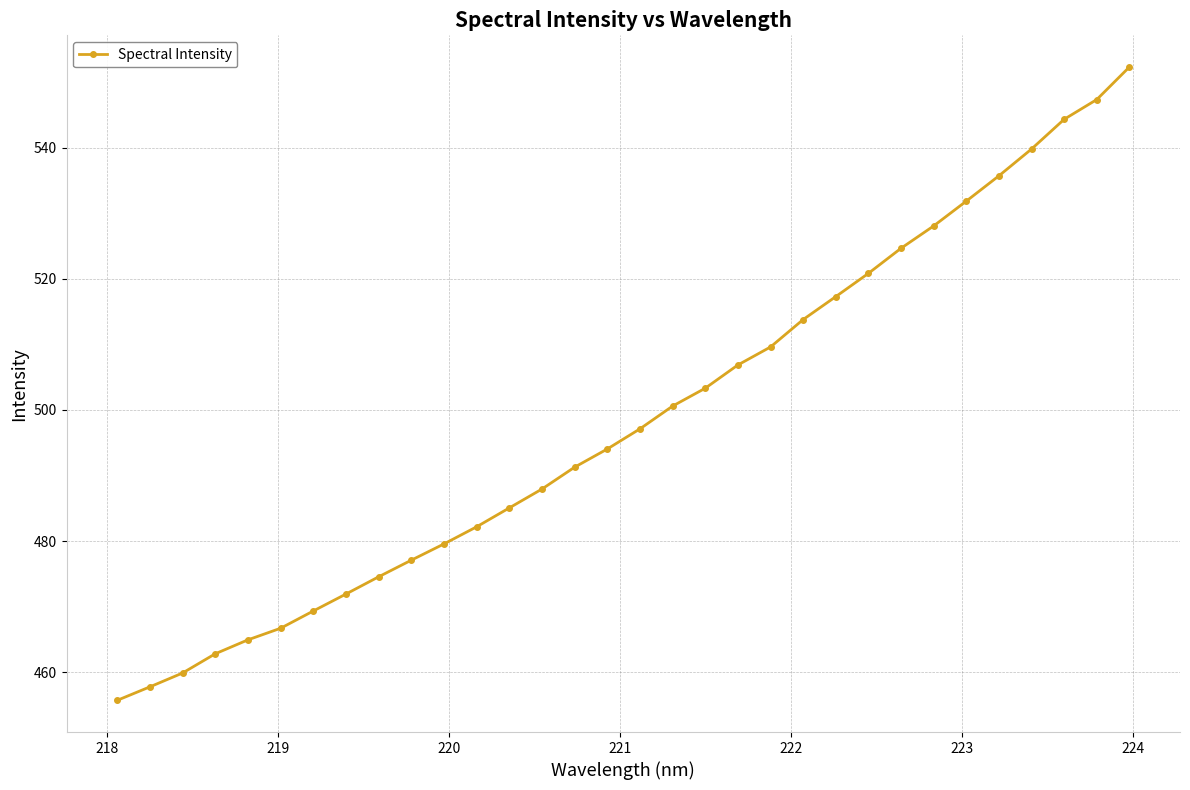

What is the value of the 2nd point from the left?

457.8